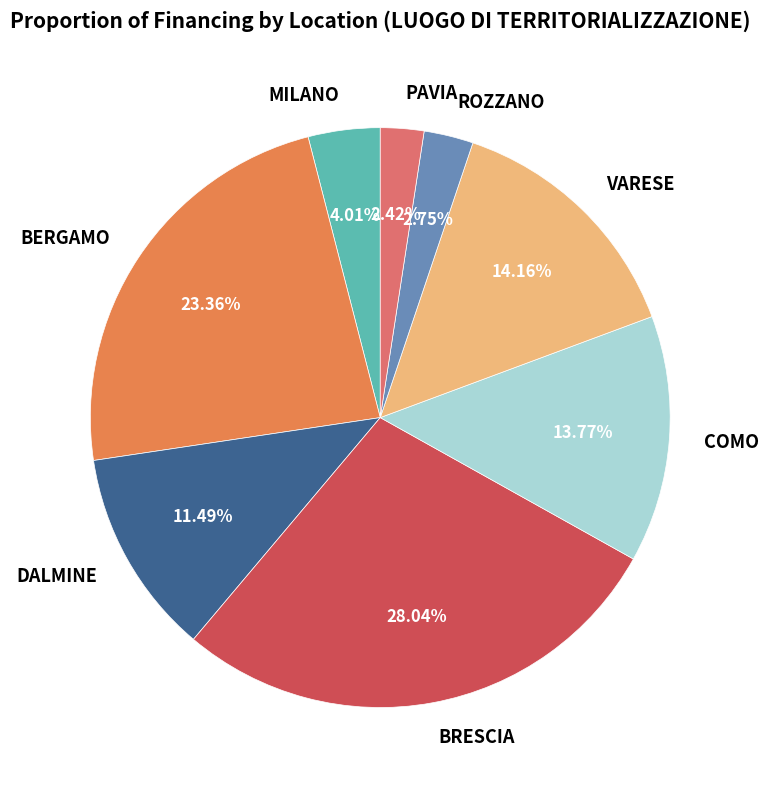

What is the largest slice in the pie chart?

BRESCIA